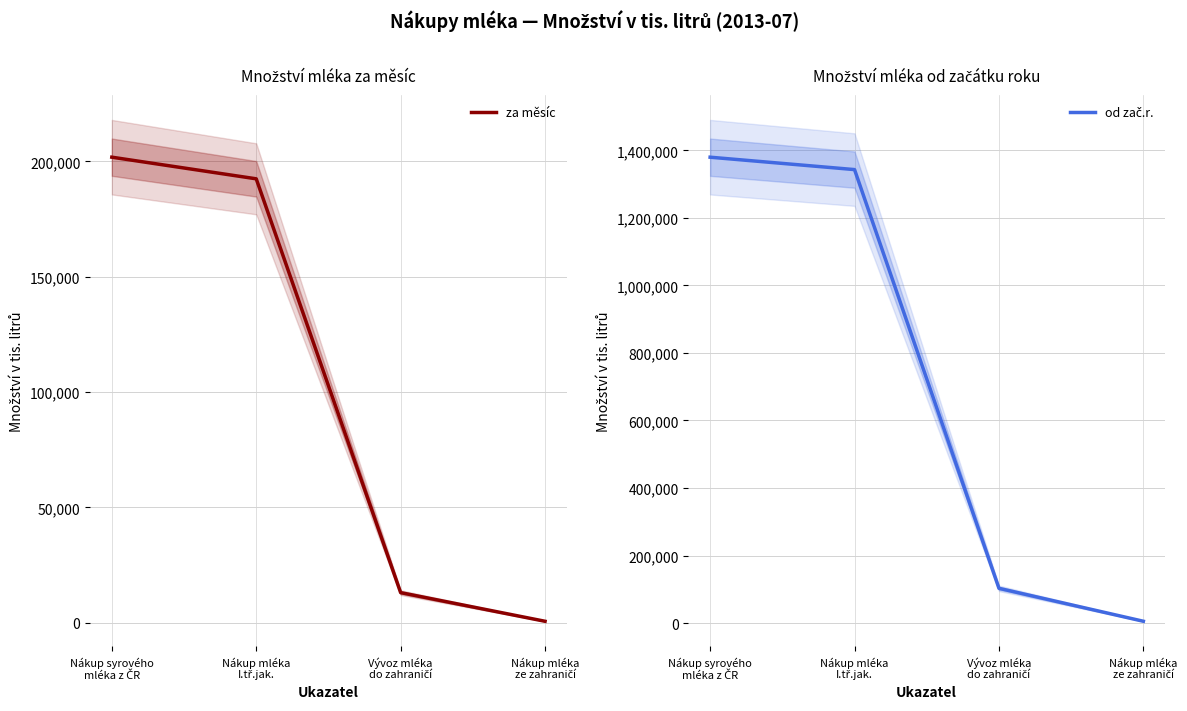

How many data points in od zač.r. are less than 1343033?

2